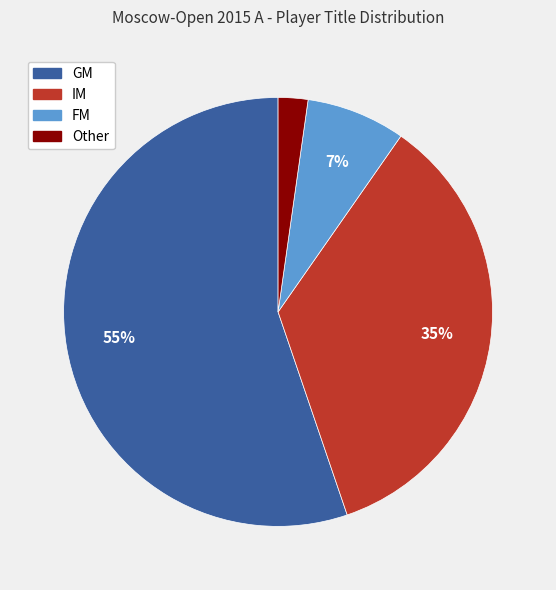

Which category has the smallest portion of the pie?

Other